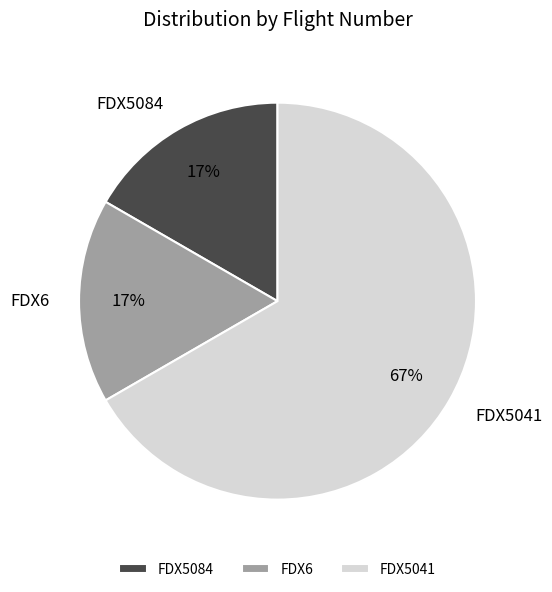

The FDX5041 slice represents 67% of the pie. True or false?

True